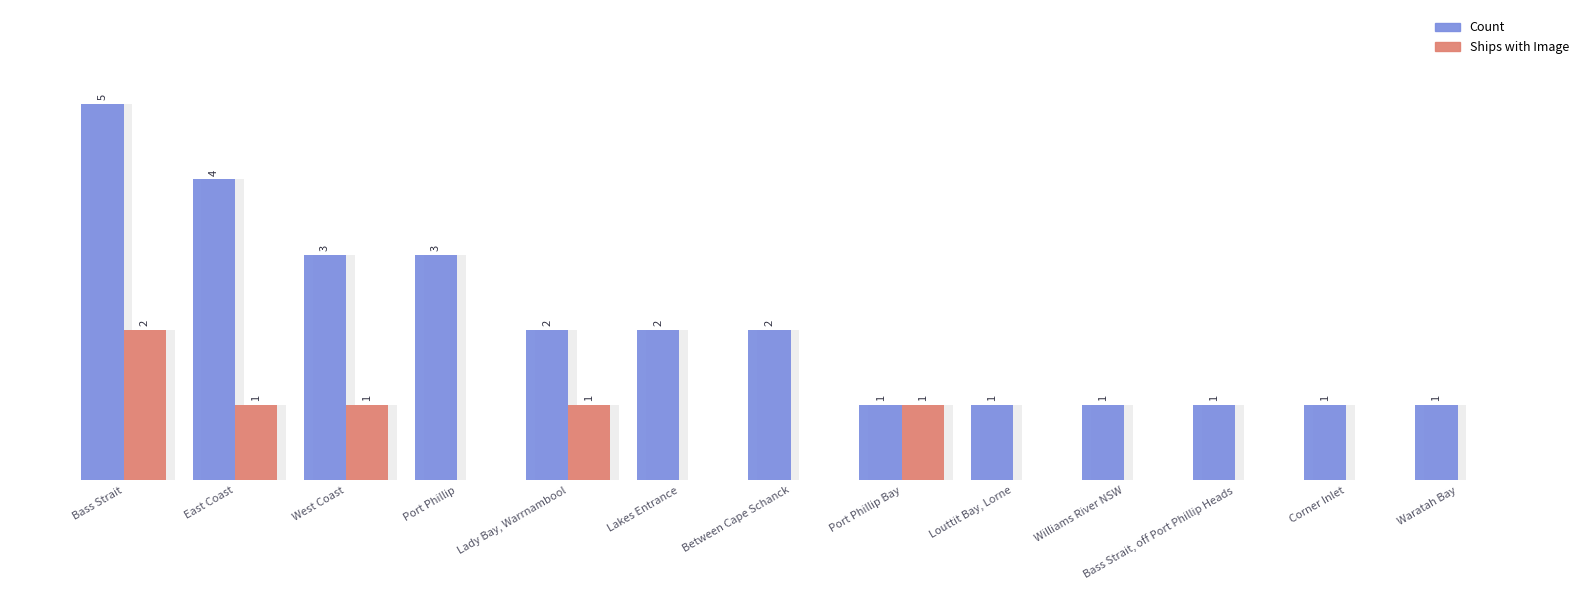

Is the value of Count at Bass Strait greater than the value of Ships with Image at Louttit Bay, Lorne?

Yes